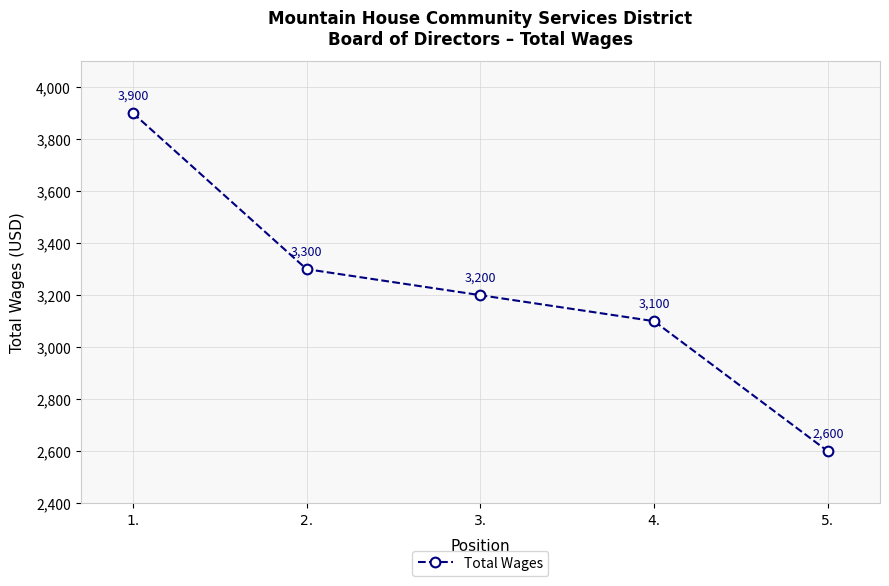

Count the number of categories in the chart.

5